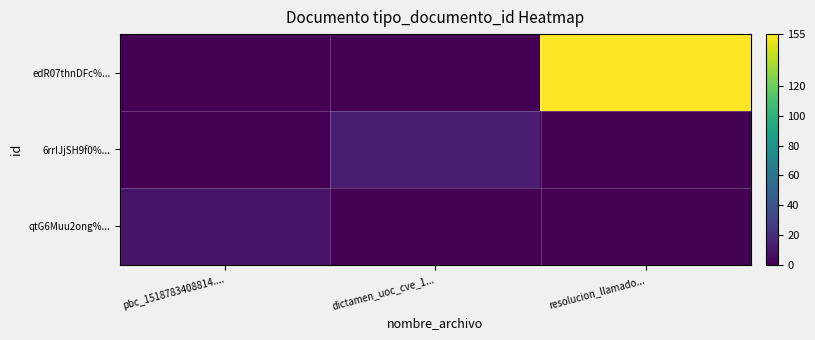

At pbc_1518783408814...., list the series in order from smallest to largest.

6rrIJjSH9f0%..., edR07thnDFc%..., qtG6Muu2ong%...